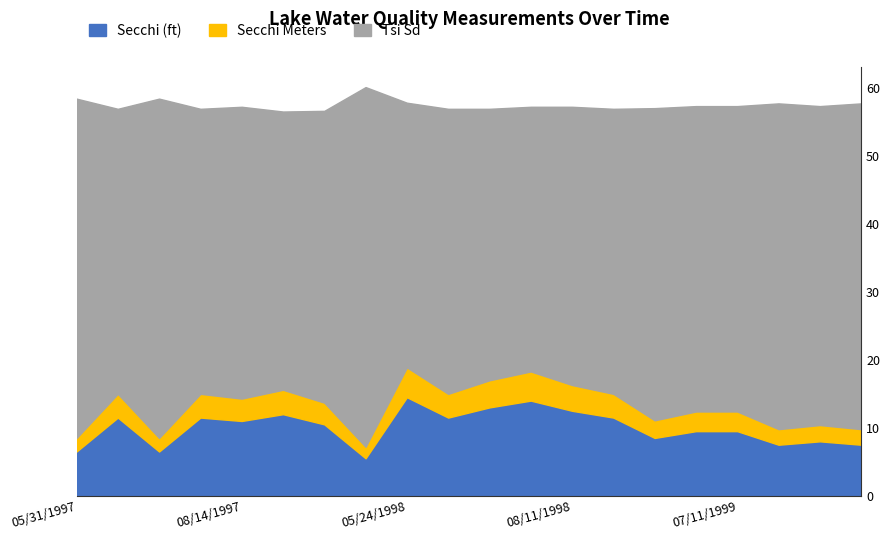

True or false: Secchi (ft) and Secchi Meters cross at least once.

False